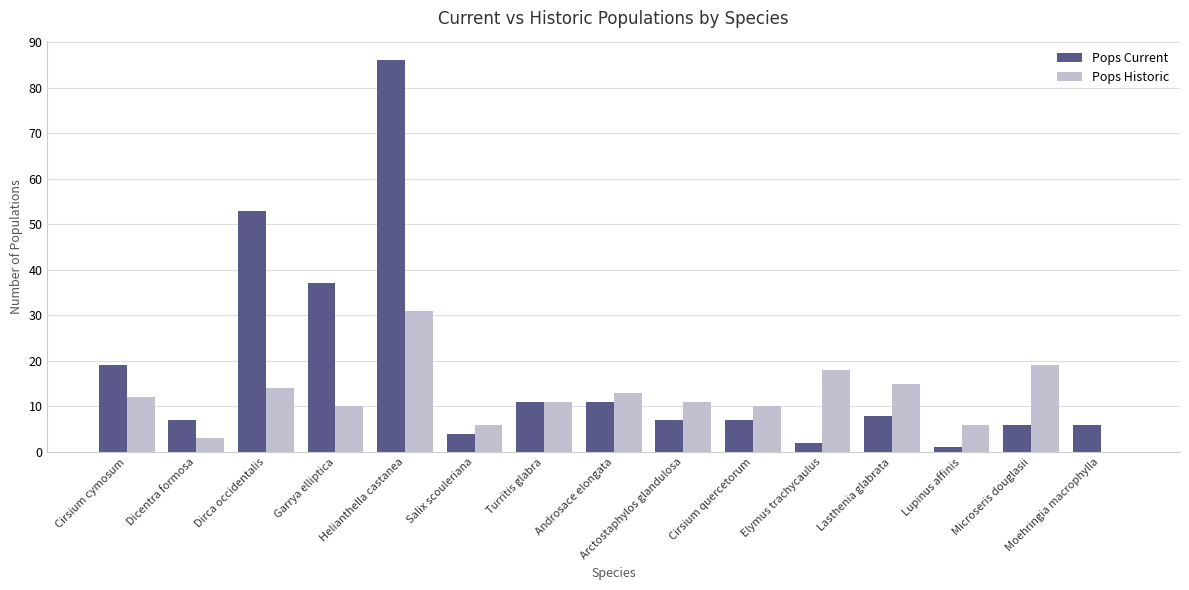

Is the value of Pops Historic at Elymus trachycaulus greater than the value of Pops Current at Dicentra formosa?

Yes